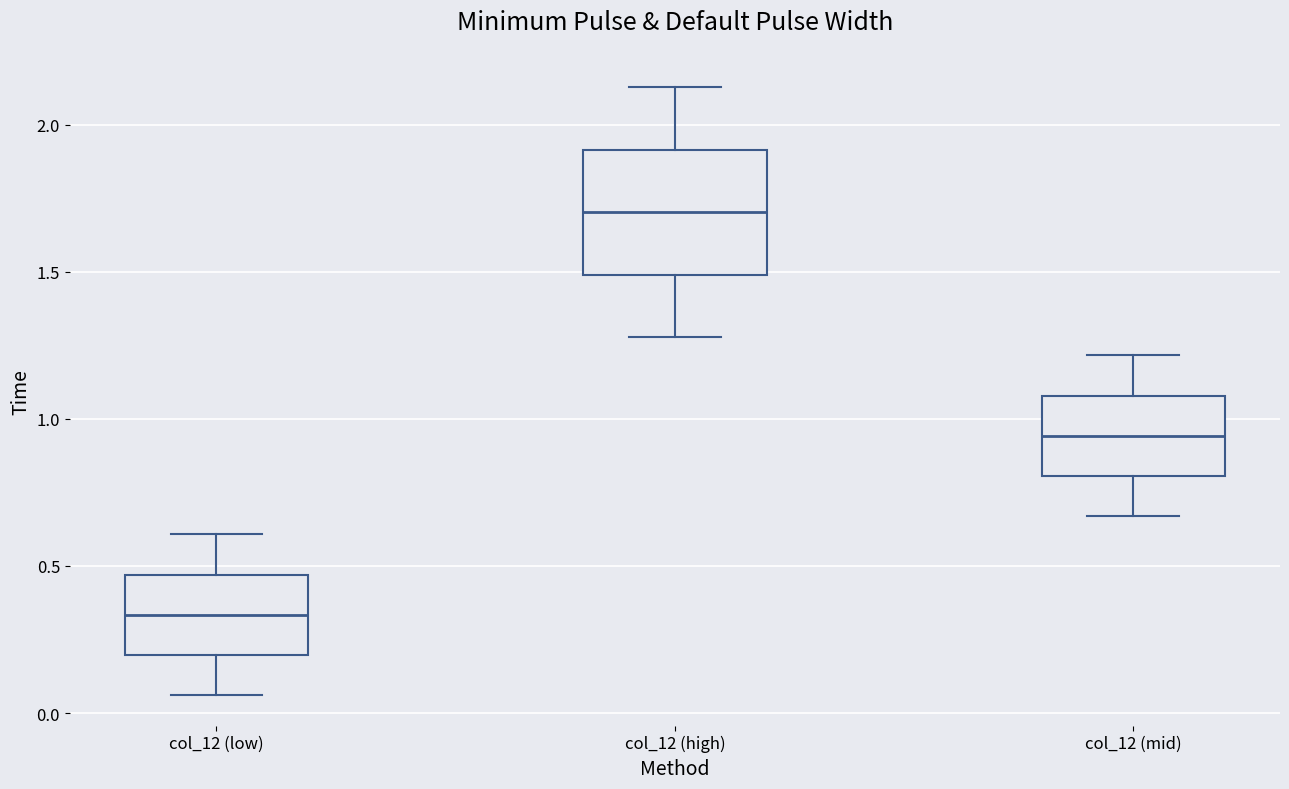

Reading left to right, read every box against the y-axis: the position of its median line, the range the box covers, and the ends of its whiskers. The values are not printed on the chart, so give them approximately, as read against the axis.

col_12 (low): median 0.35, box 0.20 to 0.45, whiskers 0.05 to 0.60
col_12 (high): median 1.70, box 1.50 to 1.90, whiskers 1.30 to 2.15
col_12 (mid): median 0.95, box 0.80 to 1.10, whiskers 0.65 to 1.20